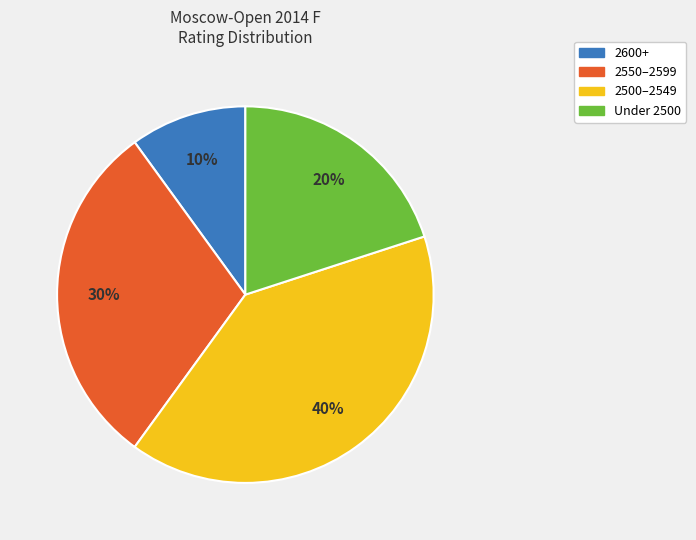

To the nearest percent, what is the difference between the largest and smallest slice percentages?

30%